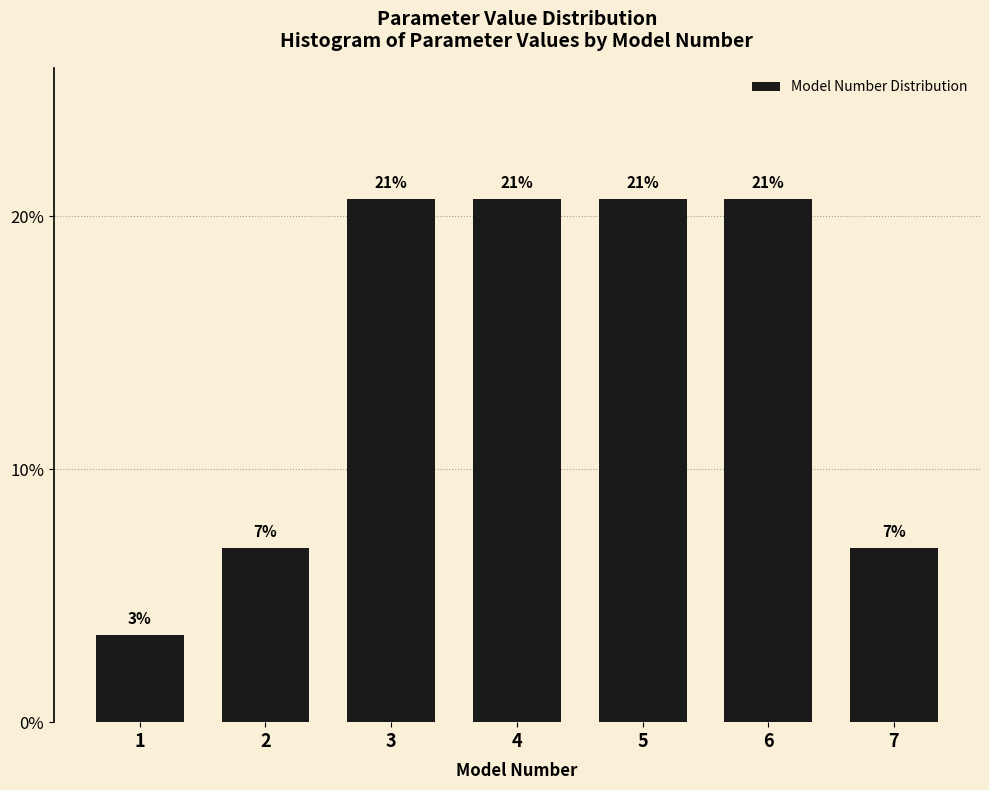

How many bars are there in total?

7